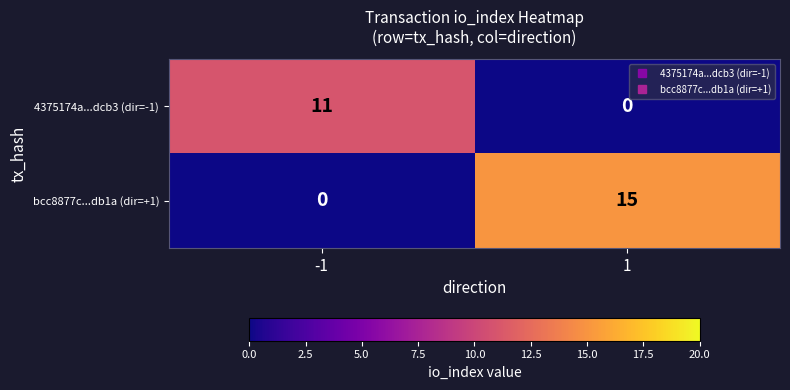

Reading left to right, list all the values displayed in this chart.

4375174a...dcb3 (dir=-1): -1=11	1=0
bcc8877c...db1a (dir=+1): -1=0	1=15